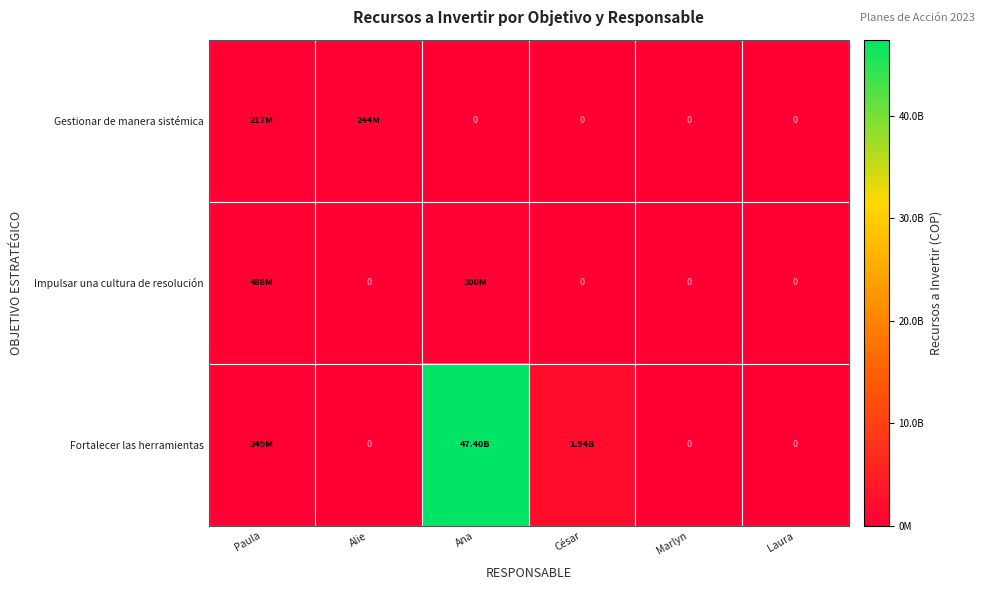

What is the sum of the Impulsar una cultura de resolución values at Laura and Ana?

300000000